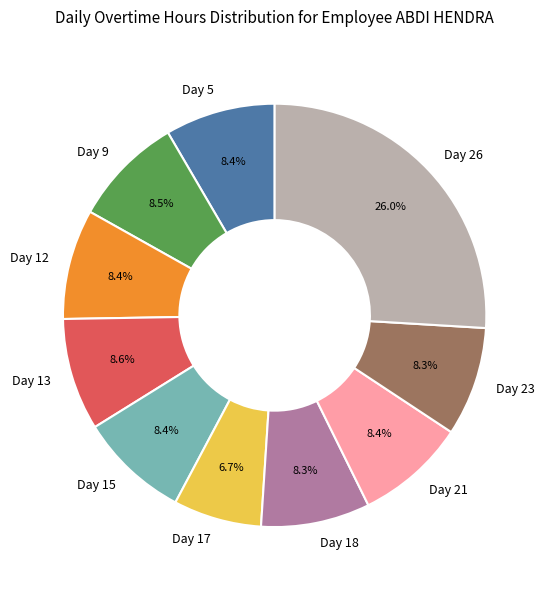

What is the ratio of the value at Day 18 to the value at Day 9?

1.0